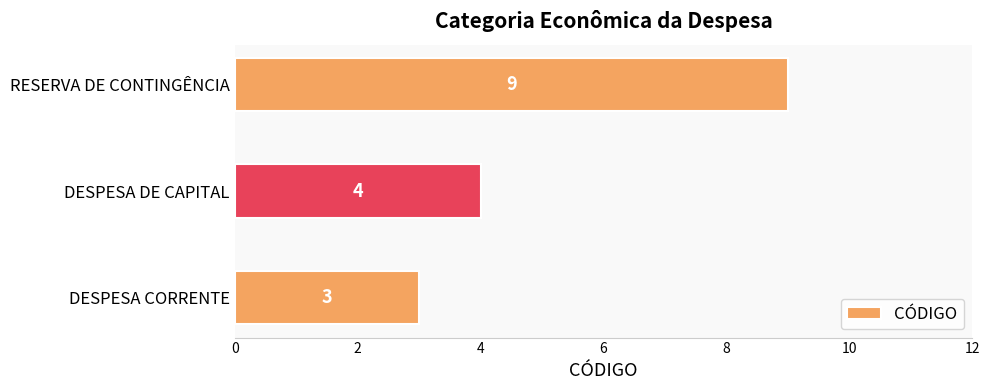

List the labels in order of value, smallest first.

DESPESA CORRENTE, DESPESA DE CAPITAL, RESERVA DE CONTINGÊNCIA